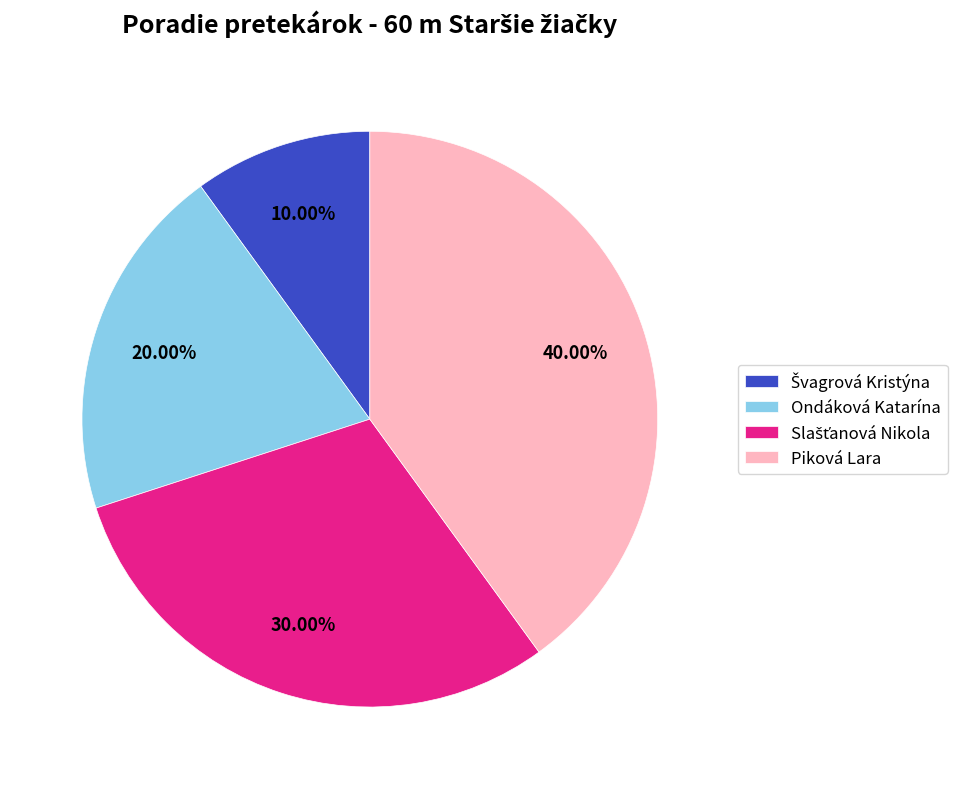

Between Ondáková Katarína and Piková Lara, which is larger?

Piková Lara